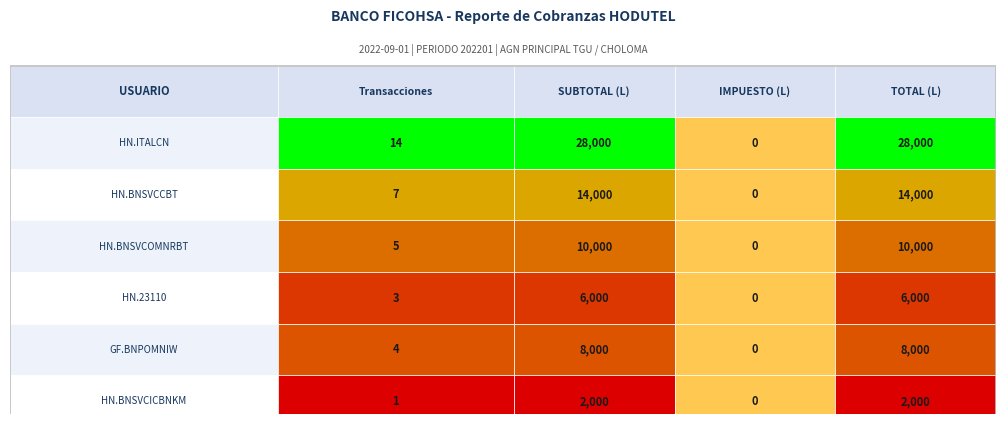

Which label corresponds to the smallest value in the chart?

1